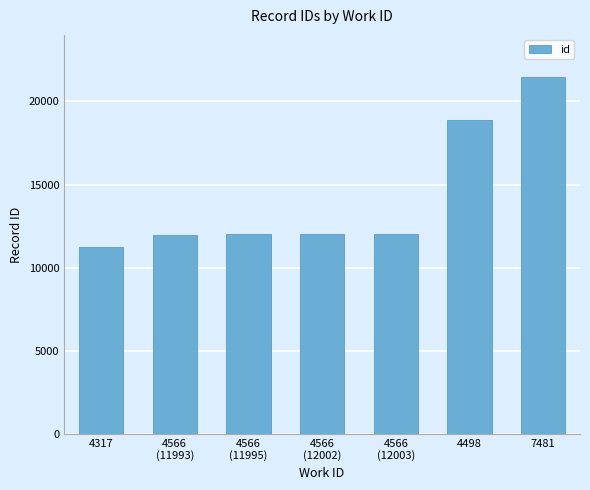

How many series are shown in this chart?

1